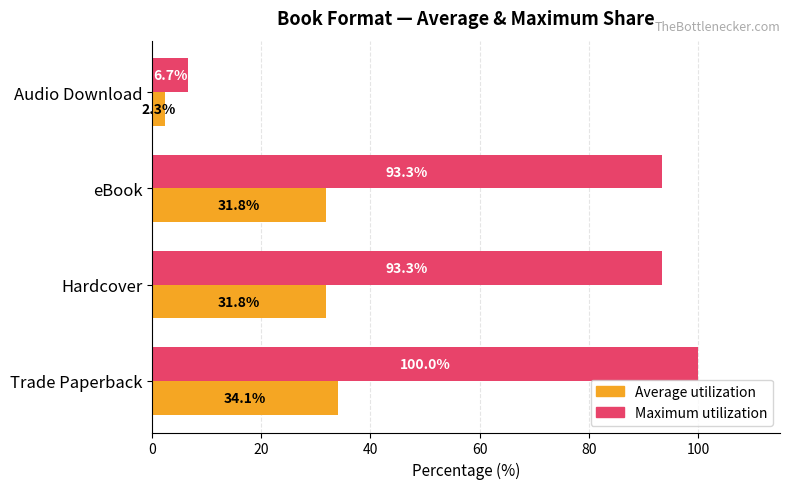

What is the difference between the second highest and minimum values in the Average utilization series?

29.5